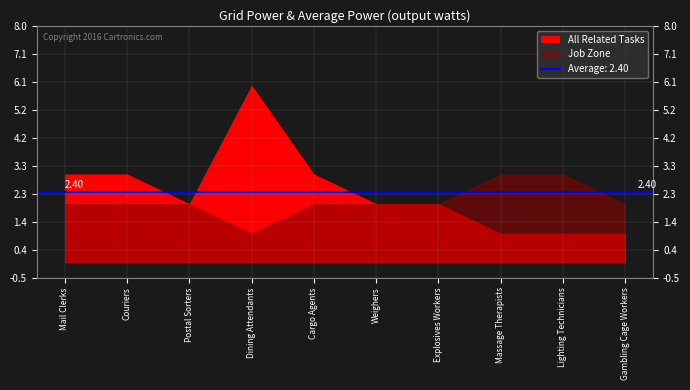

What is the difference between the maximum and minimum values in the Job Zone series?

2